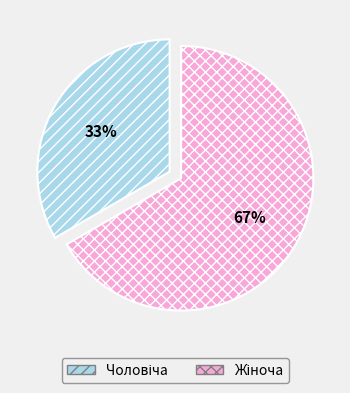

Count the number of slices in the pie.

2